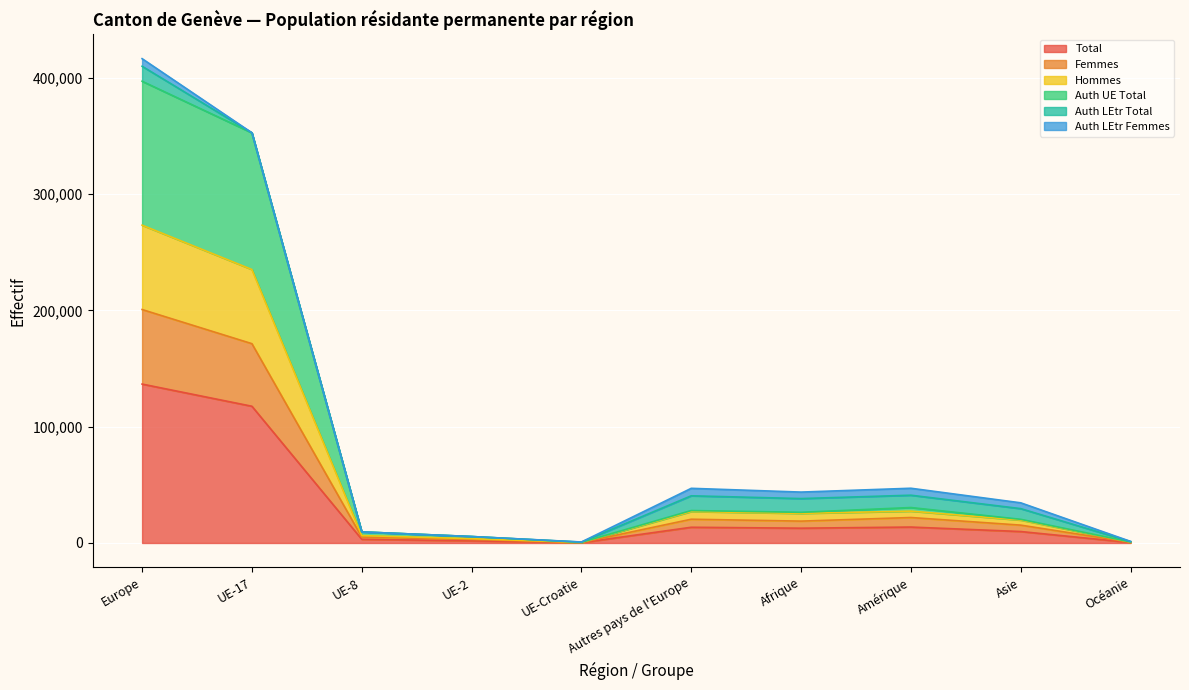

What is the maximum value for Total?

136678